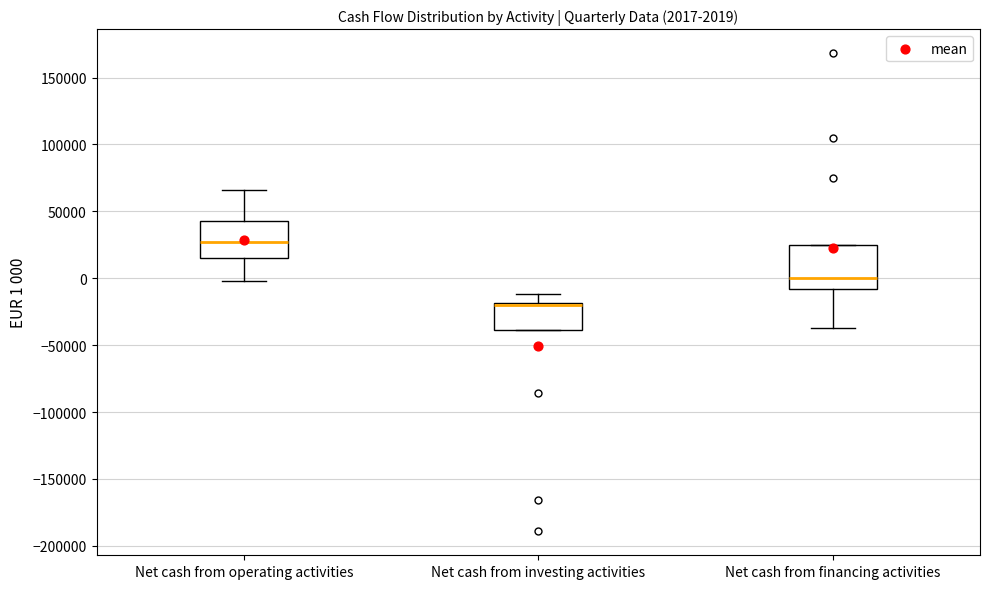

Which box is the tallest, from its lower edge to its upper edge?

Net cash from financing activities